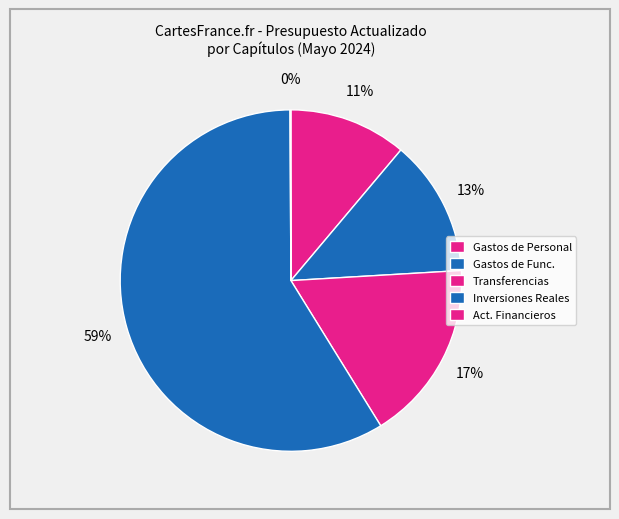

Which category accounts for the majority?

Inversiones Reales